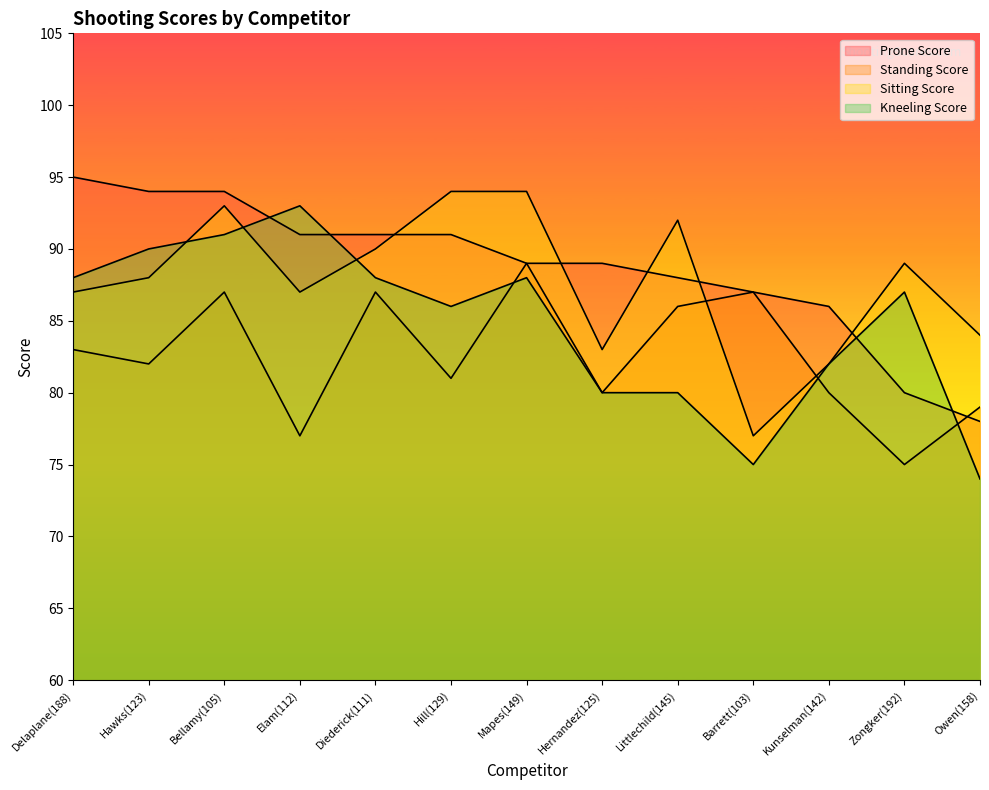

At which category does Standing Score reach its first local valley?

Hawks(123)